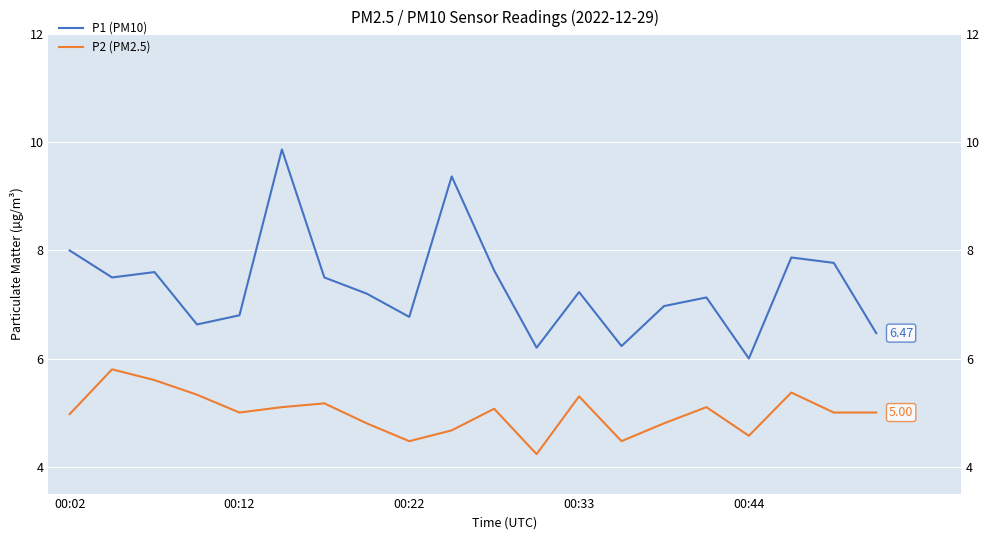

Which category has the lowest value across all series?

11